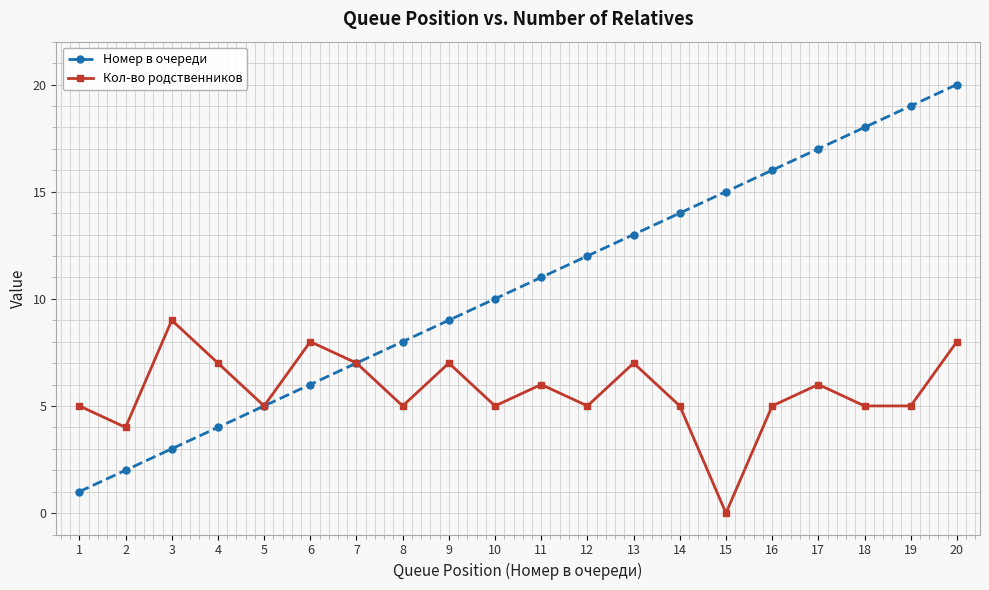

What is the total value across all series at 6?

14